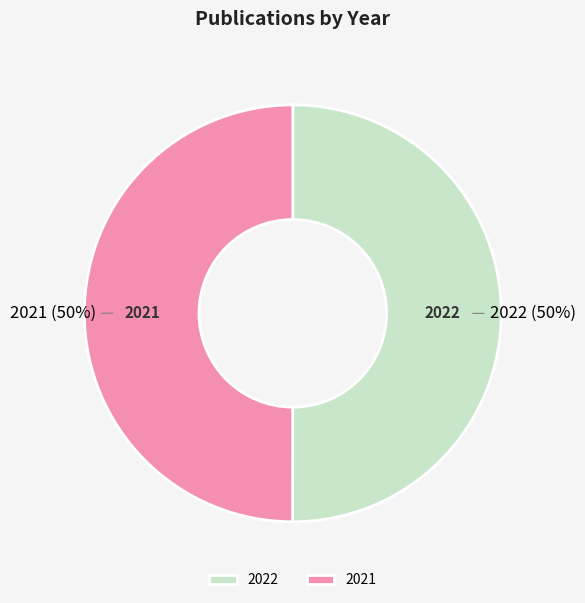

What is the ratio of the value at 2022 to the value at 2021?

1.0